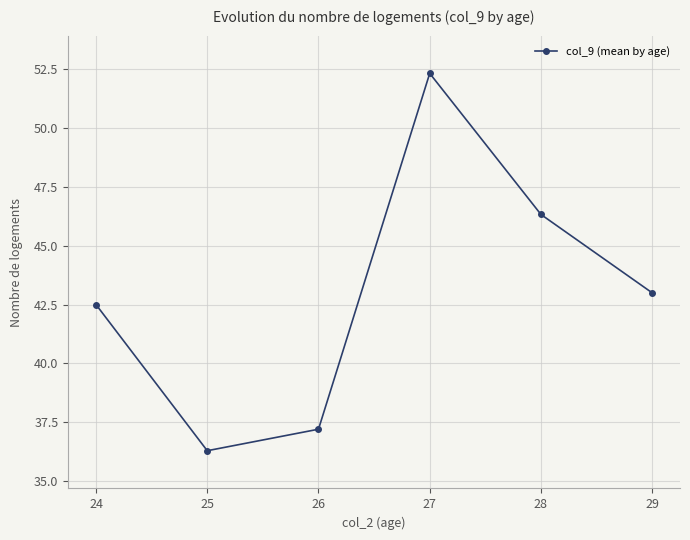

Between 25 and 26, which is larger?

26